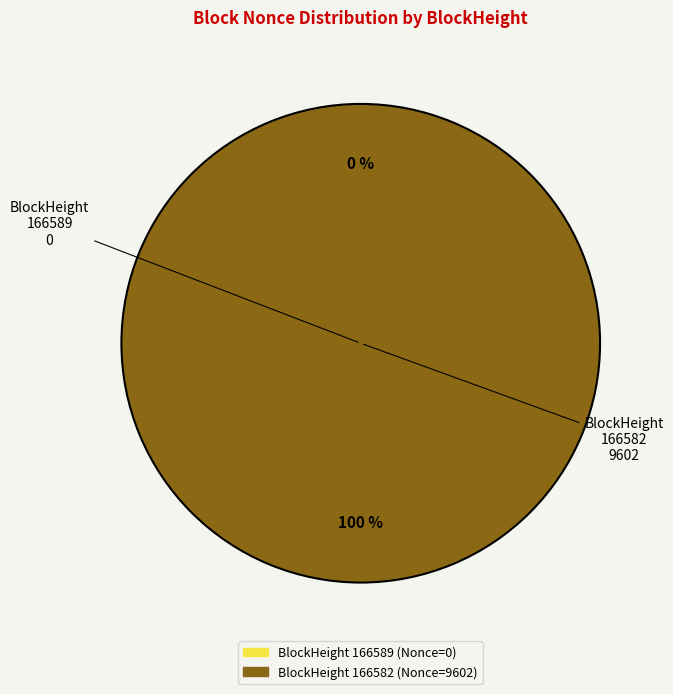

Is there a majority slice in this chart?

Yes